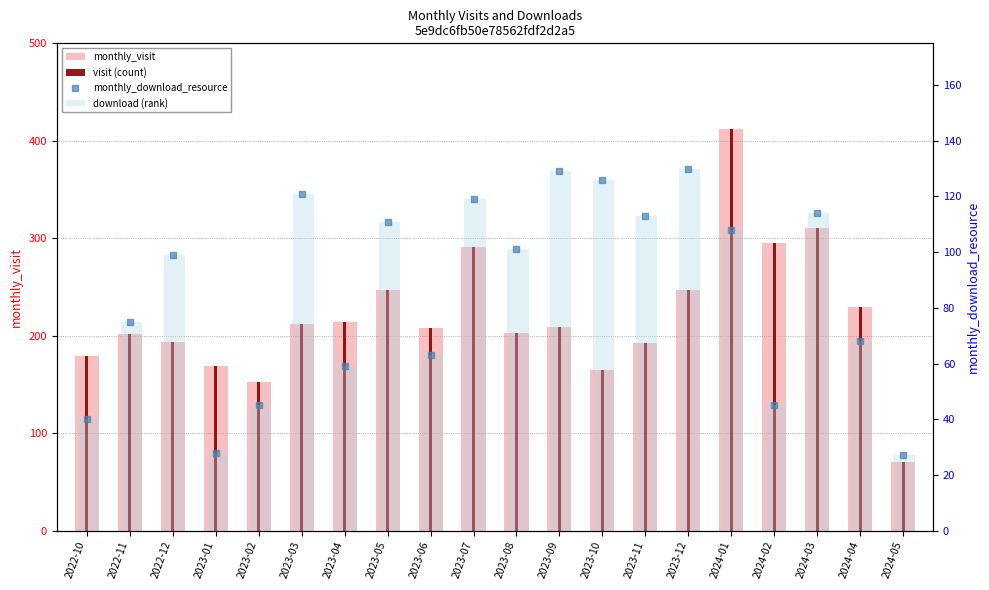

What are all the series names shown in the legend?

monthly_visit, visit (count), download (rank), monthly_download_resource